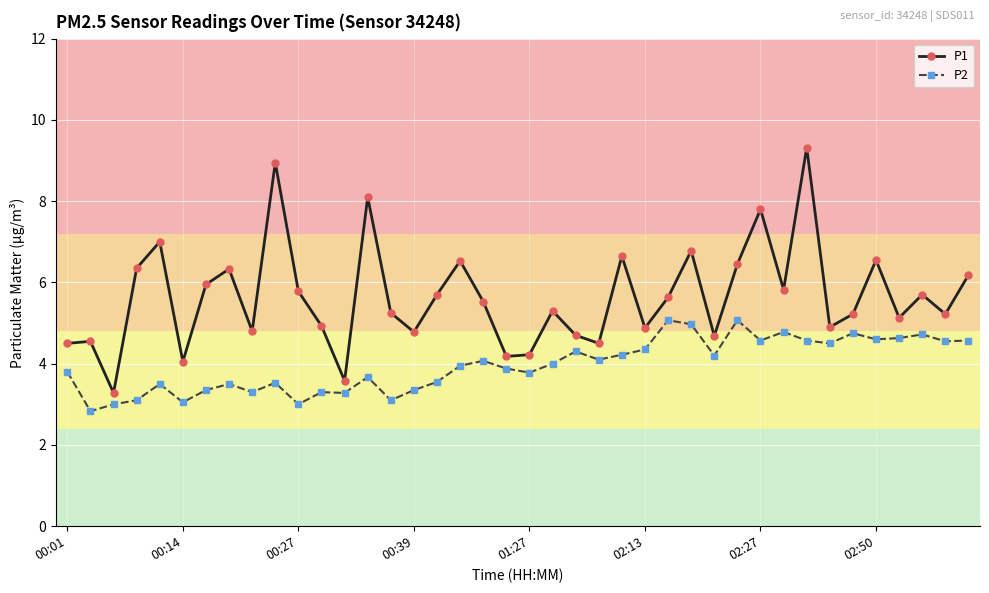

What is the difference between the second highest and second lowest values in the P1 series?

5.4